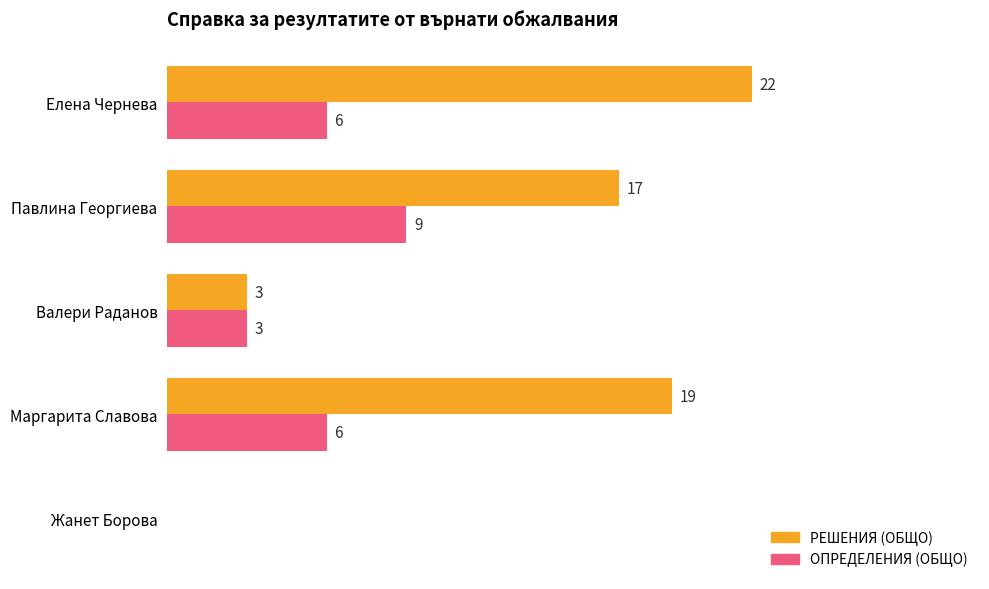

Where is РЕШЕНИЯ (ОБЩО) nearest to the value 11?

Павлина Георгиева